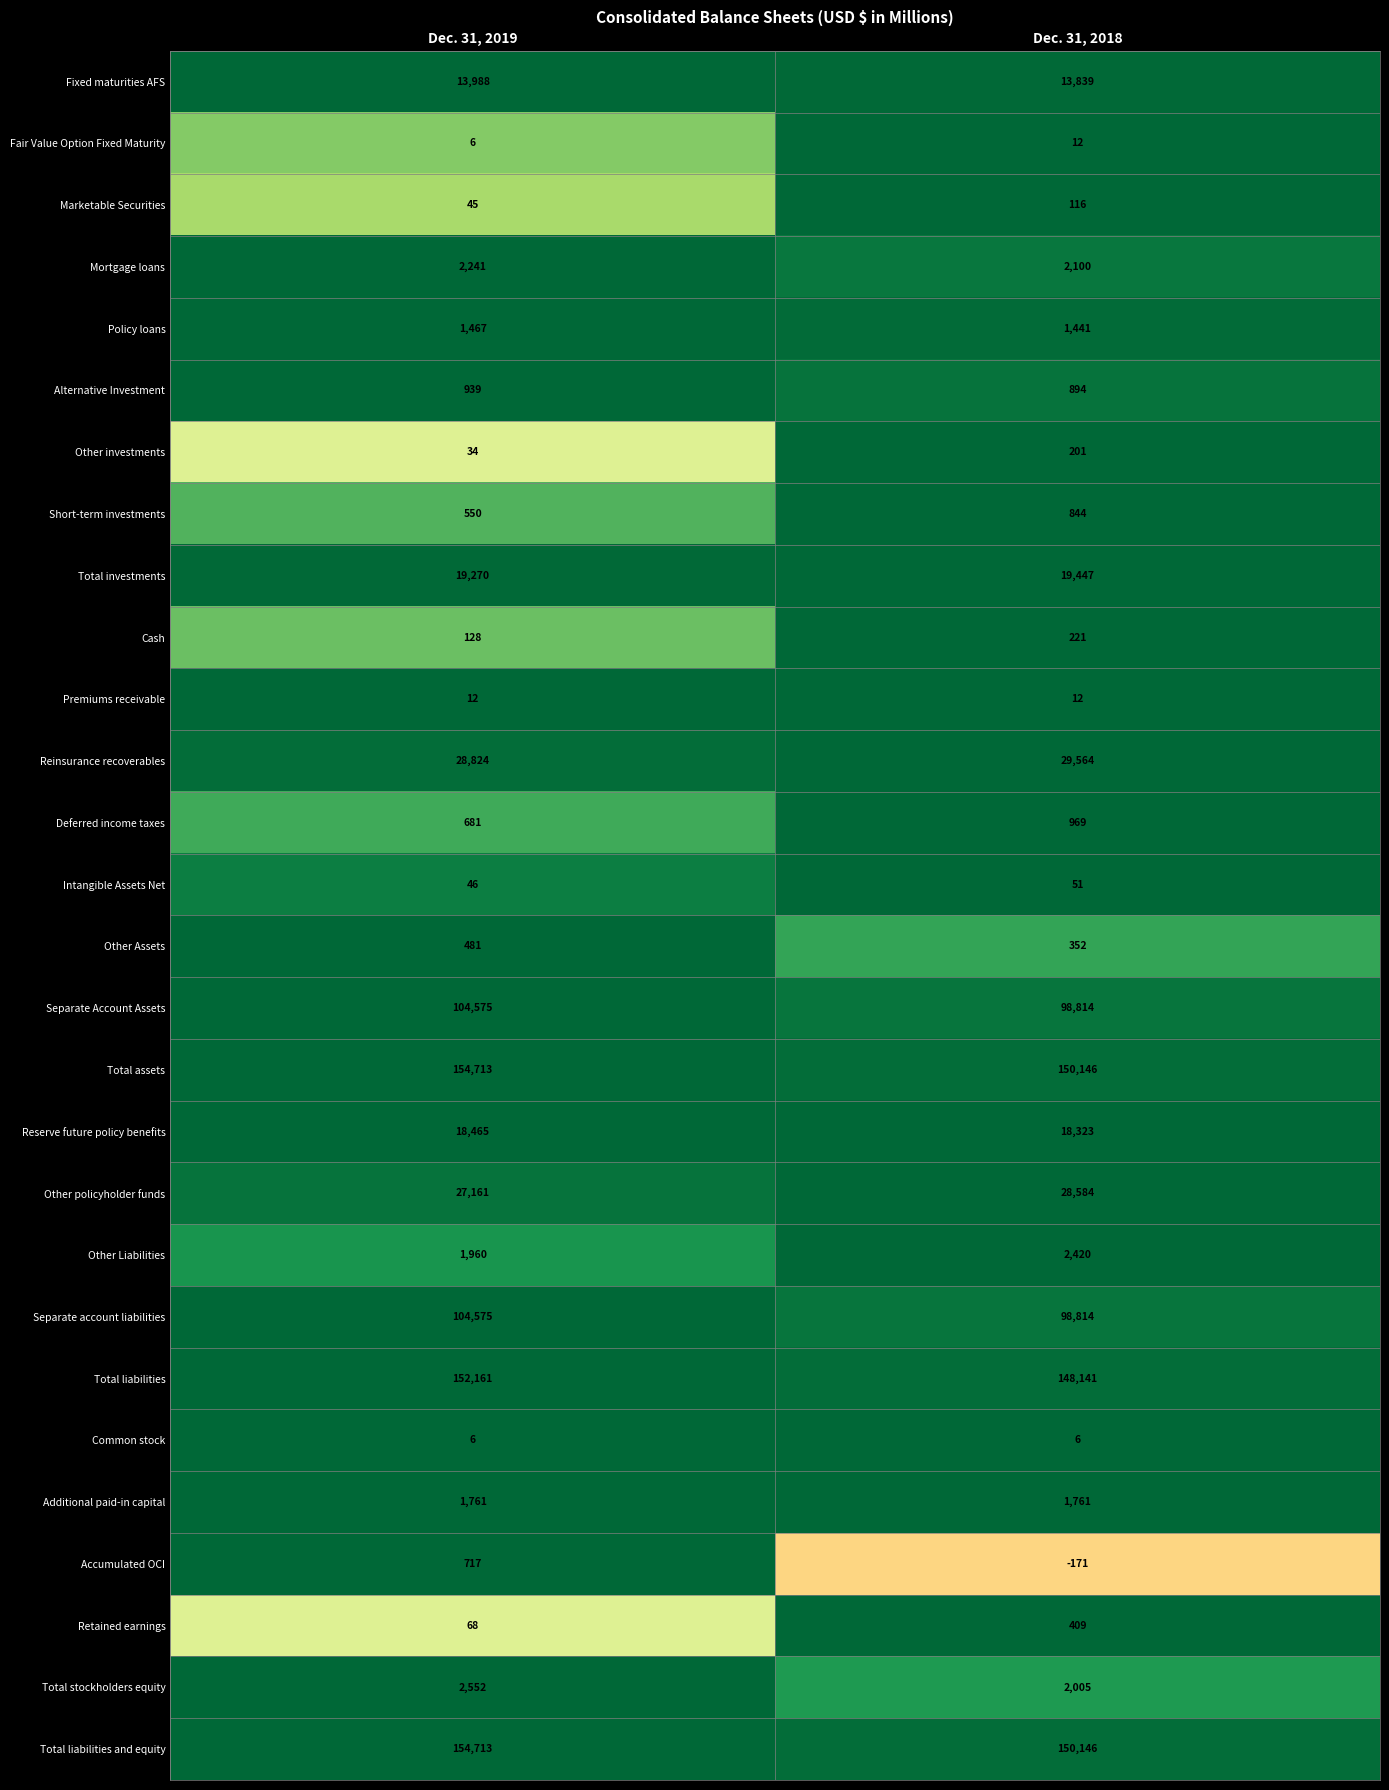

What is the total value across all series at Dec. 31, 2018?

769461